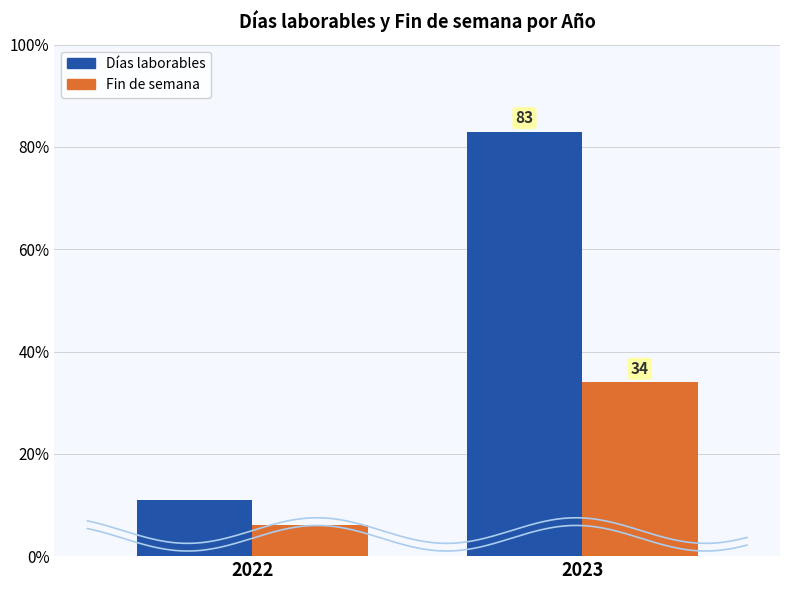

What is the total value across all series at 2023?

117